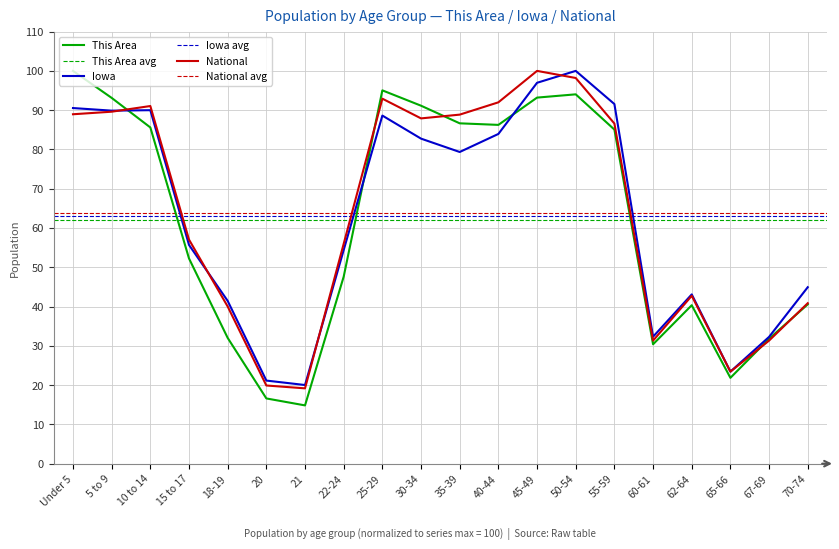

At which label does National reach its minimum?

21